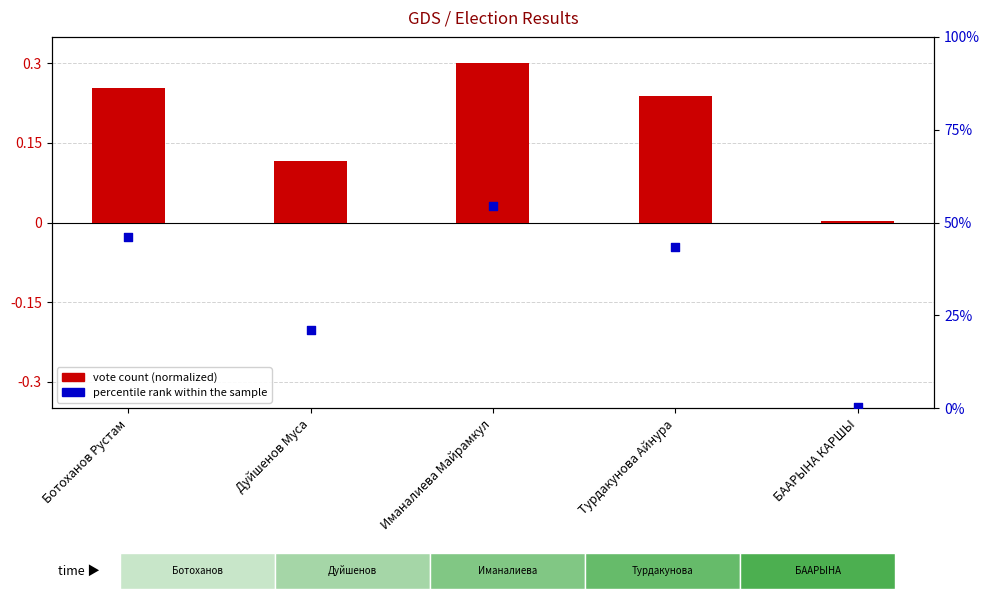

At how many categories does at least one series exceed 6?

4